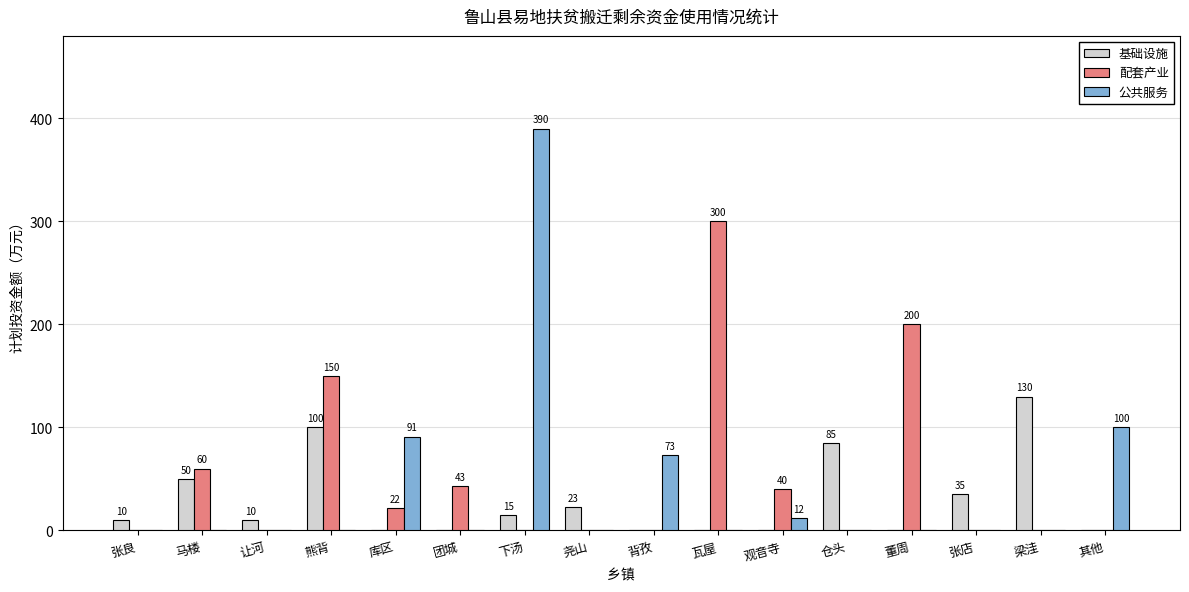

How many series are shown in this chart?

3